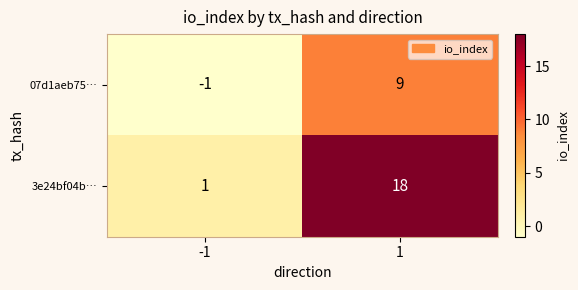

Reading right to left, extract all data points from this chart.

07d1aeb75…: 9	-1
3e24bf04b…: 18	1